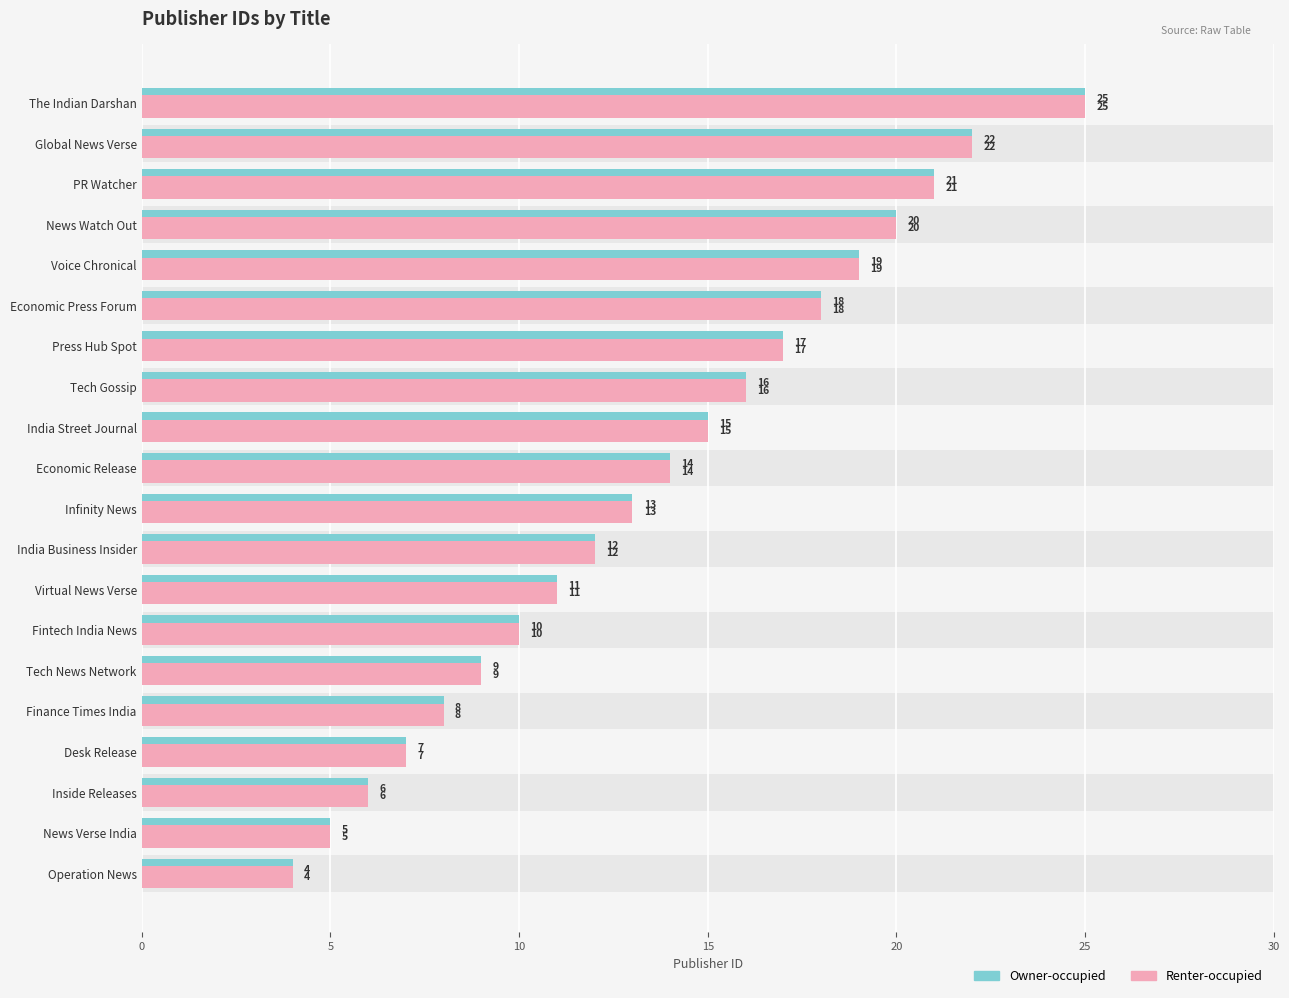

What is the value of the Renter-occupied bar at the 10th from the left?

13